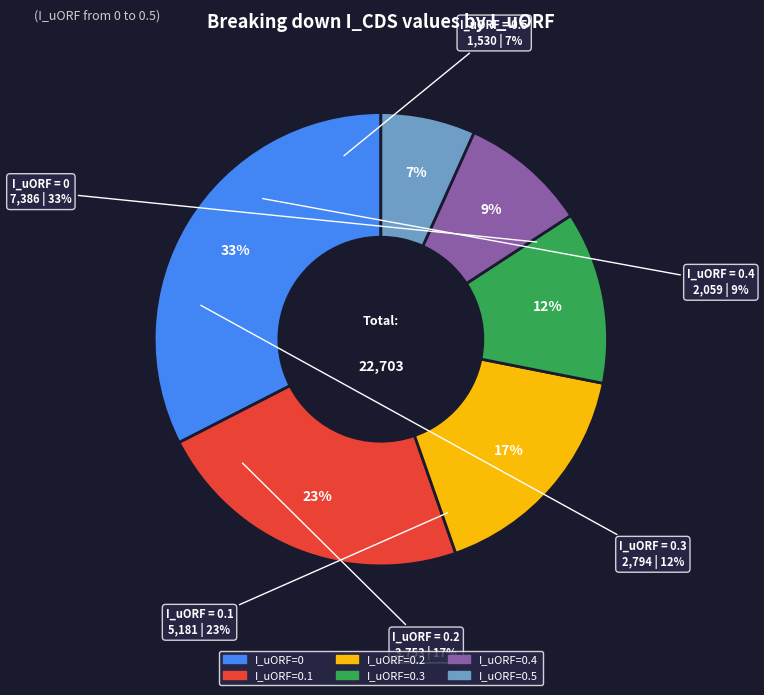

What is the smallest slice in the pie chart?

0.5